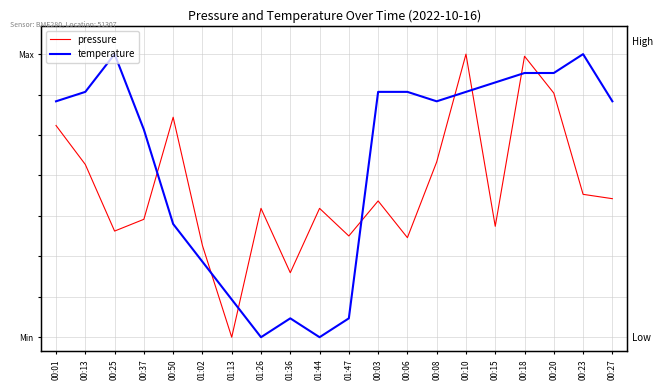

What is the label of the 9th point from the left?

01:36